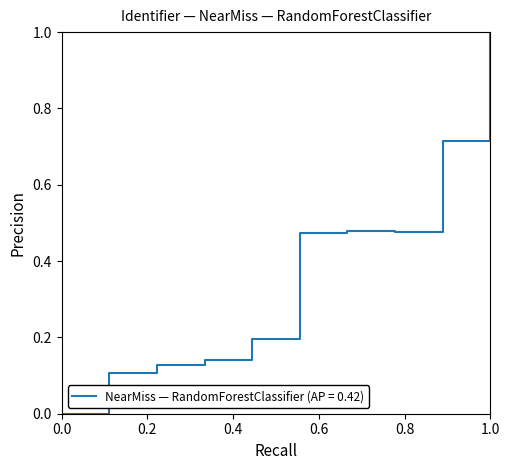

How many interior local valleys (lower than both neighbors) does the data have?

1